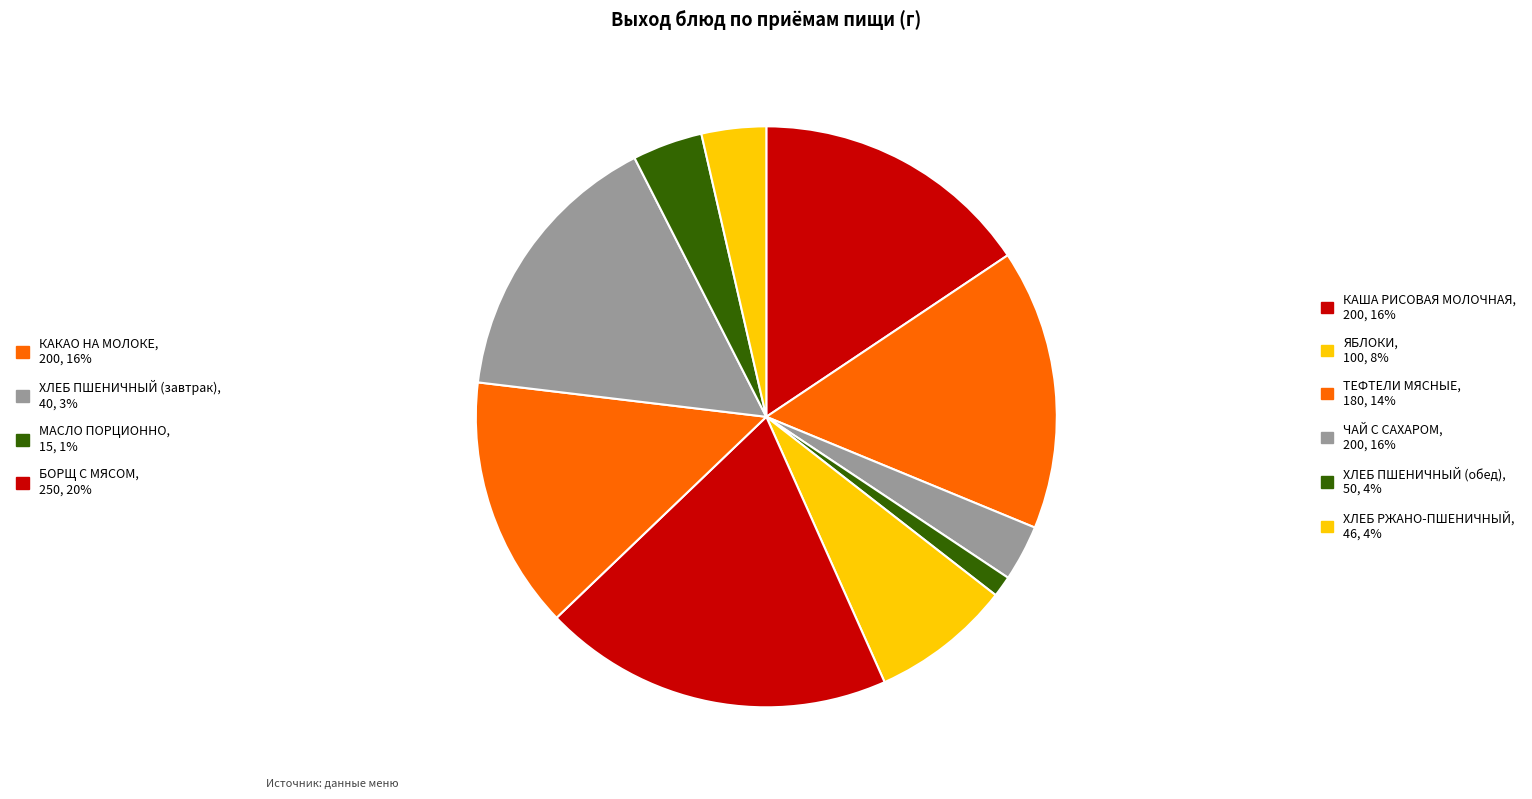

Which category has the biggest portion of the pie?

БОРЩ С МЯСОМ